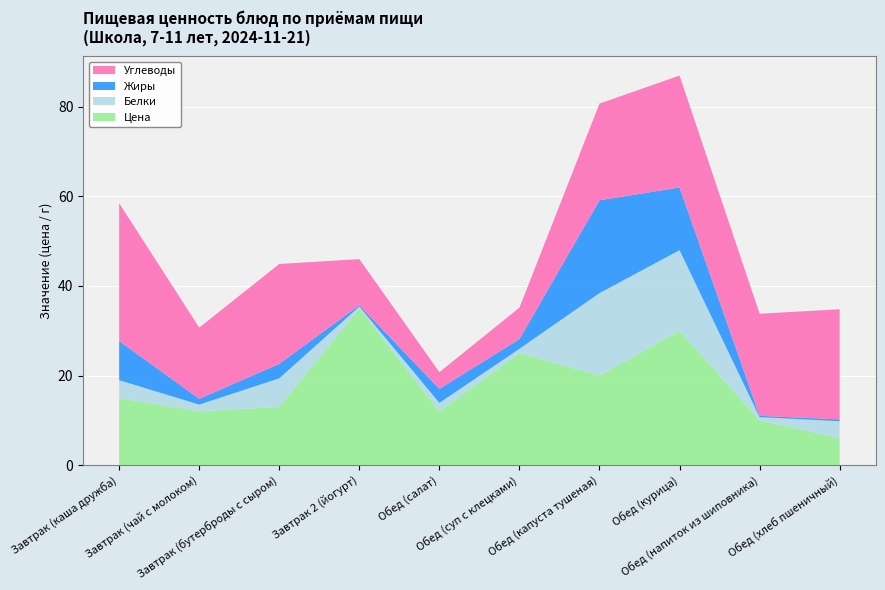

Reading right to left, list all the values displayed in this chart.

Цена: 6.0	10.0	30.0	20.0	25.0	12.0	35.0	13.0	12.0	15.0
Белки: 3.8	0.7	18.0	18.4	1.0	1.9	0.4	6.4	1.5	4.0
Жиры: 0.4	0.3	14.0	20.7	2.2	3.1	0.3	3.2	1.3	8.7
Углеводы: 24.6	22.8	25.0	21.6	7.0	3.8	10.3	22.3	15.9	30.8